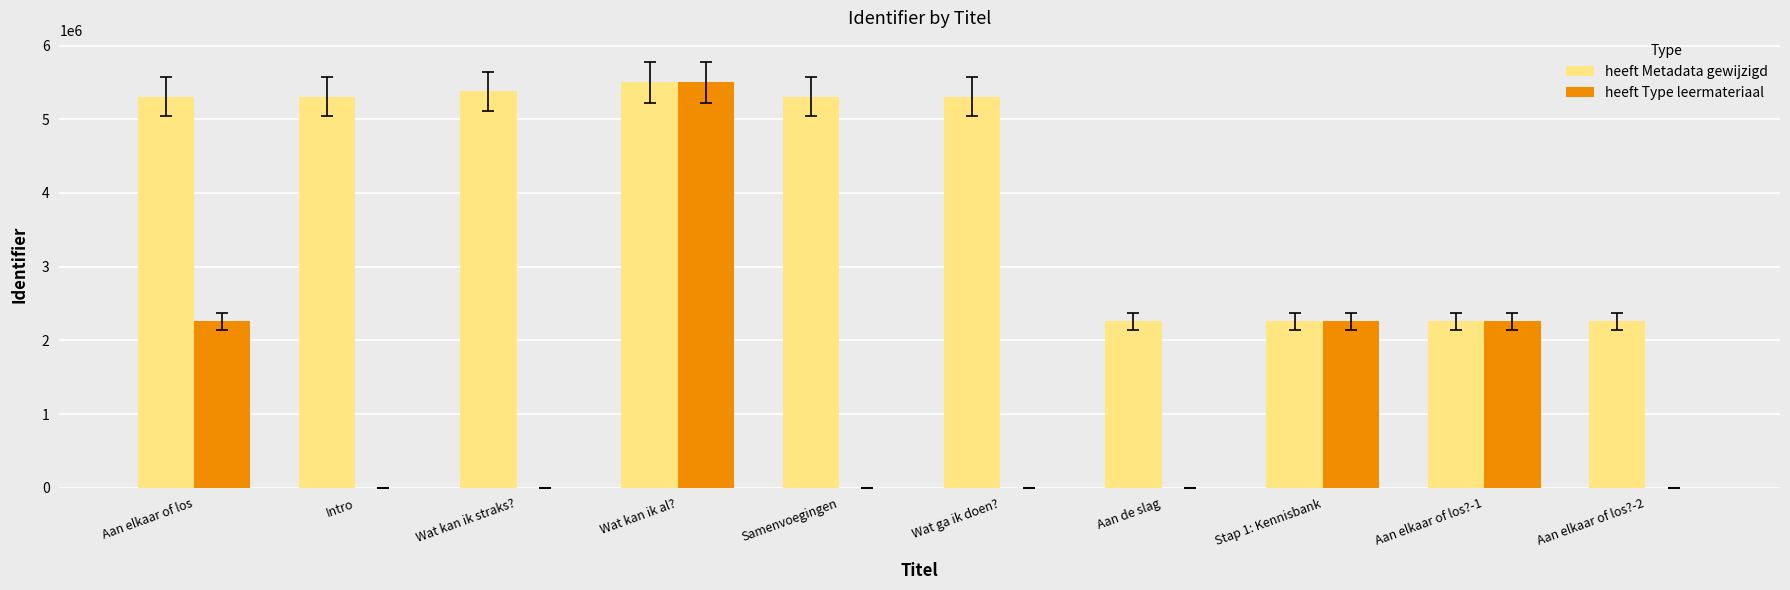

What is the average value of the heeft Type leermateriaal series?

1227559